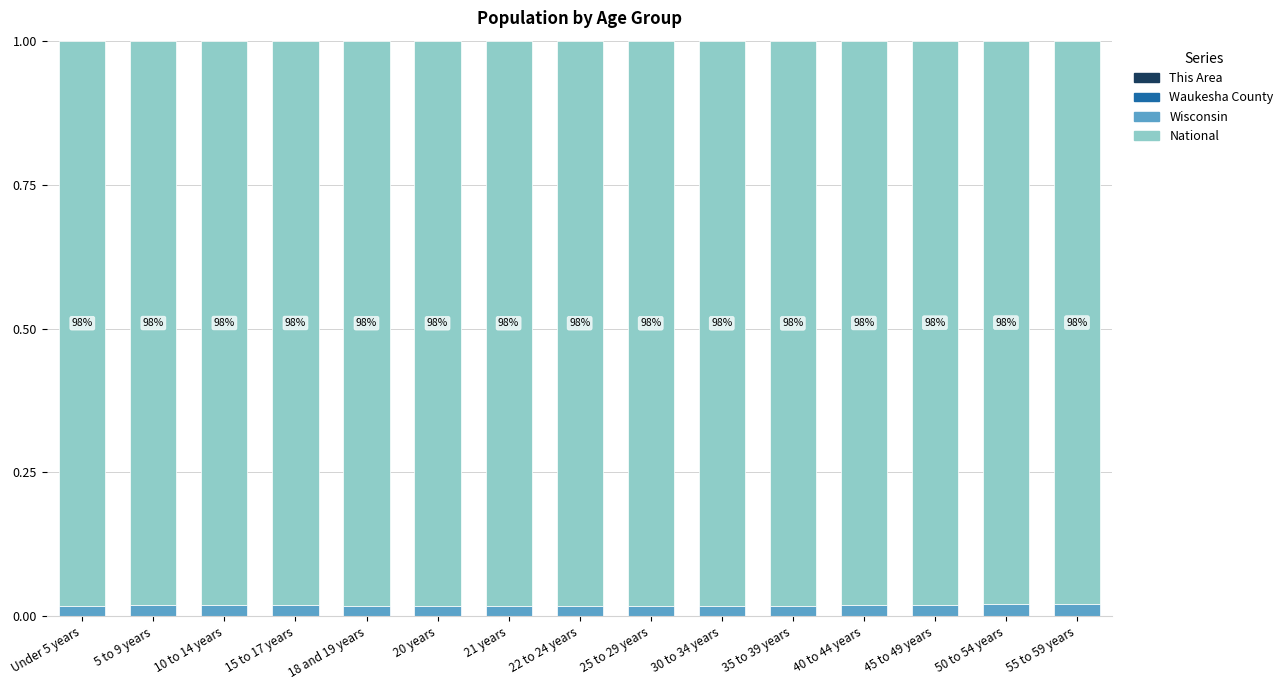

How many data points does each series have?

15